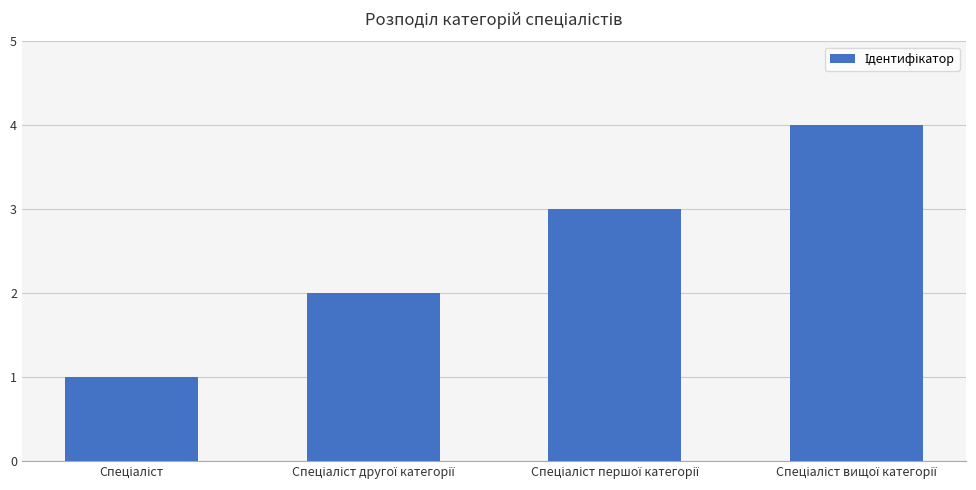

What is the sum of all values?

10